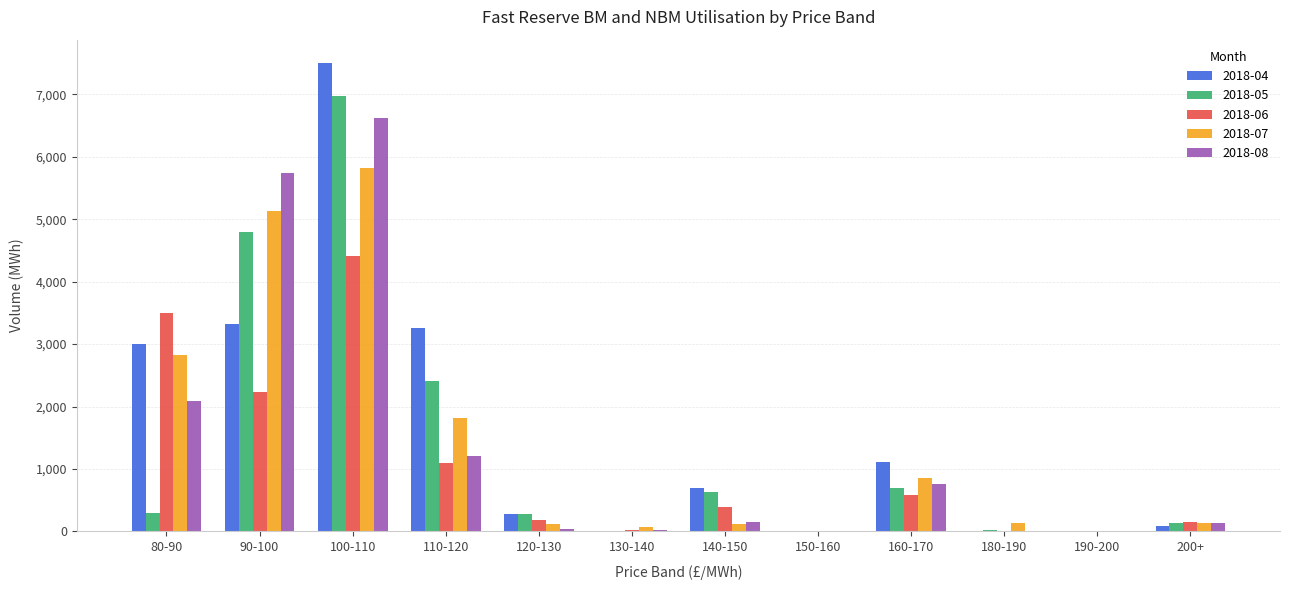

Count the number of data series in this chart.

5